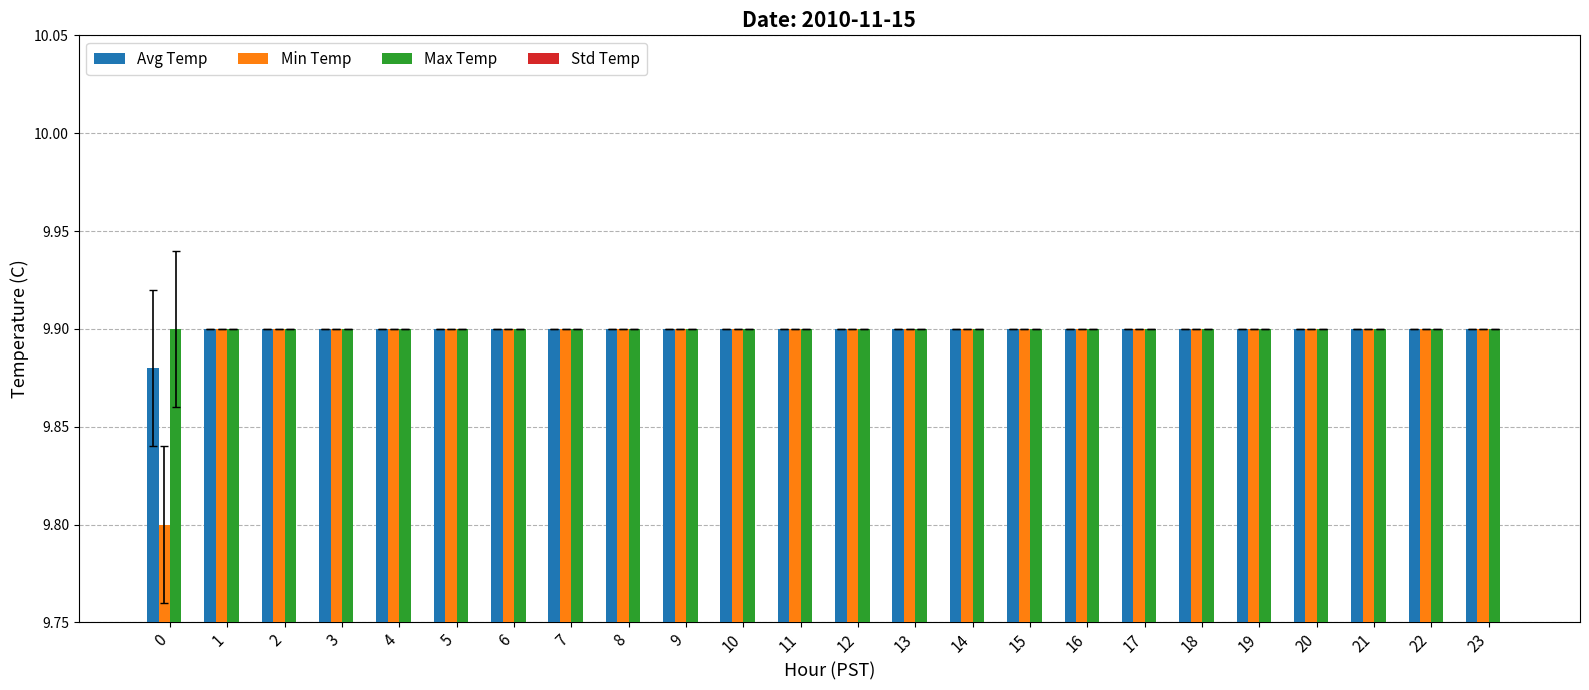

The Max Temp series shows 9.9 at 6. True or false?

True